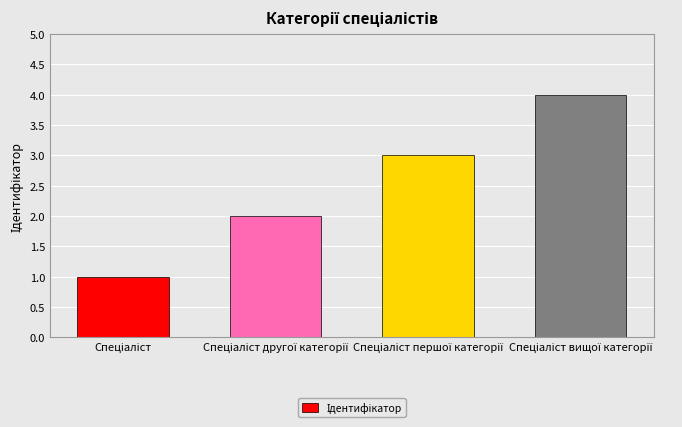

What is the maximum value shown in the chart?

4